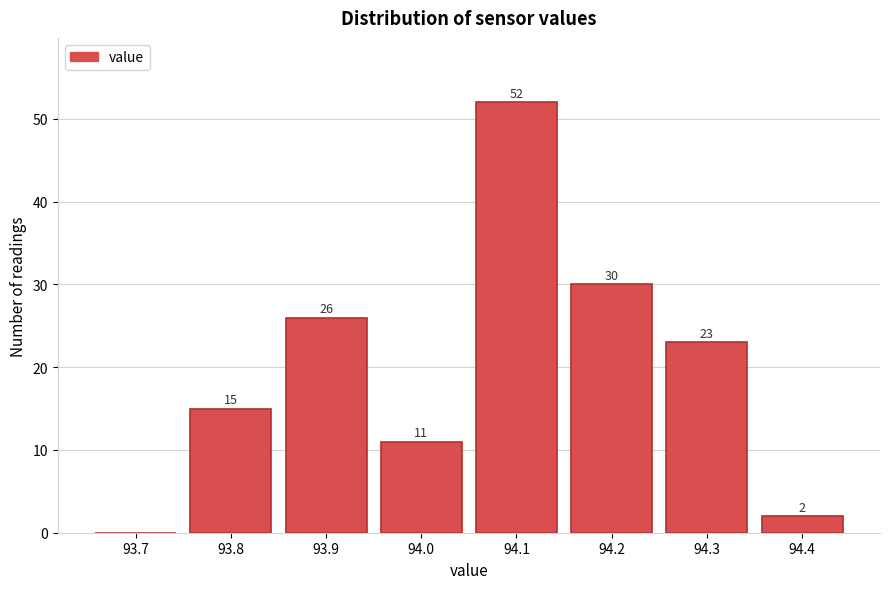

Reading left to right, list all the values displayed in this chart.

93.7=0	93.8=15	93.9=26	94.0=11	94.1=52	94.2=30	94.3=23	94.4=2